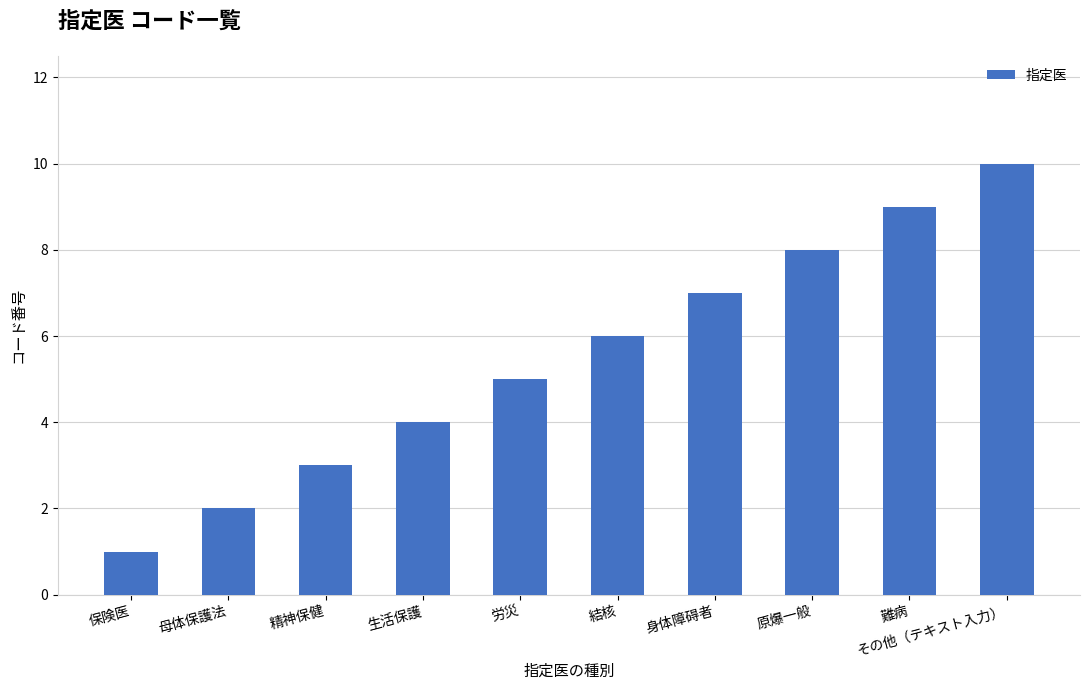

List the labels in order of value, smallest first.

保険医, 母体保護法, 精神保健, 生活保護, 労災, 結核, 身体障碍者, 原爆一般, 難病, その他（テキスト入力）